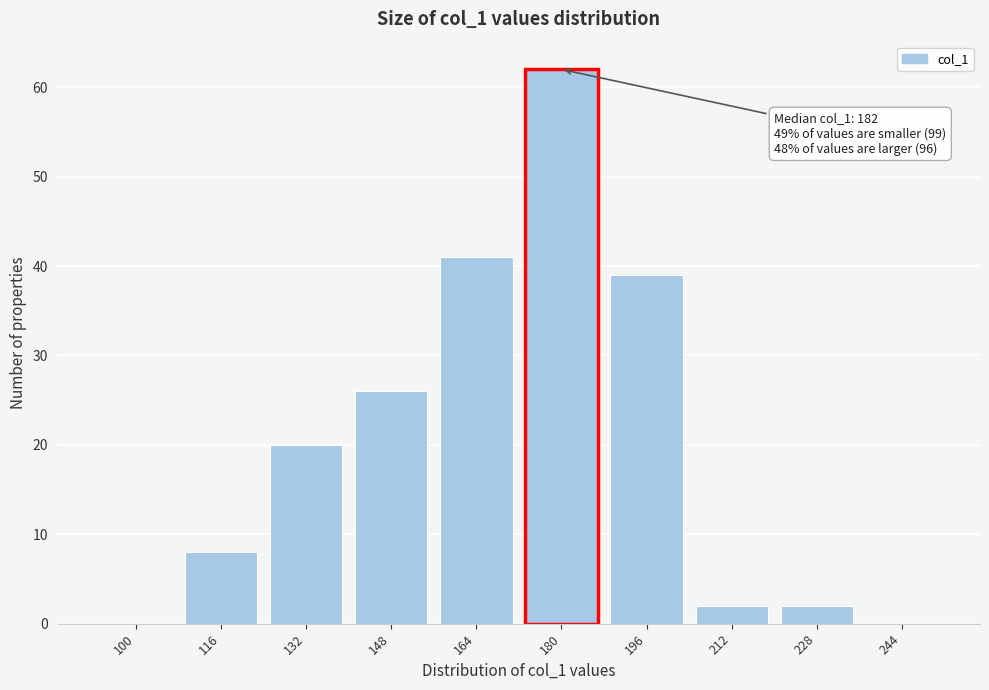

Reading right to left, transcribe all the data shown in this chart.

244=0	228=2	212=2	196=39	180=62	164=41	148=26	132=20	116=8	100=0